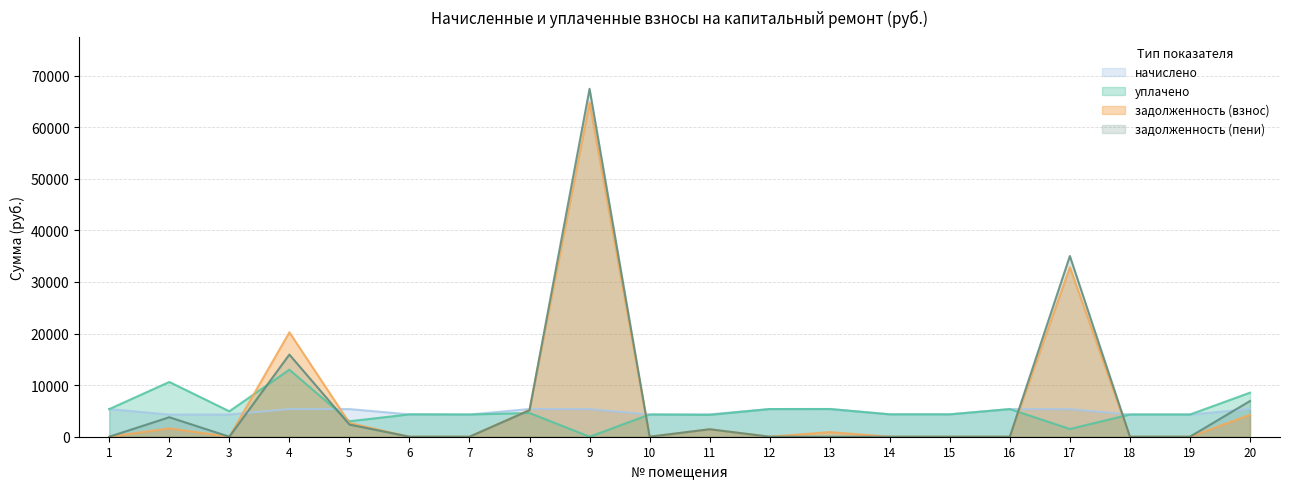

What is the value of the начислено point at the 11th from the left?

4338.7